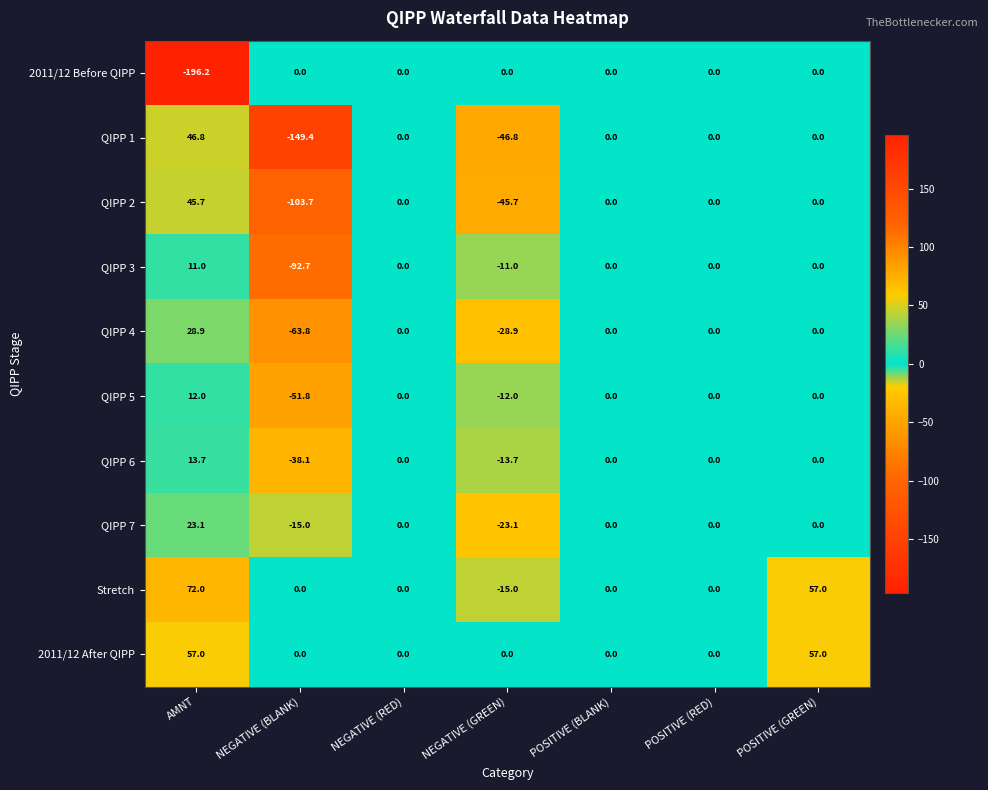

What is the spread (max minus min) of values at NEGATIVE (BLANK)?

149.4